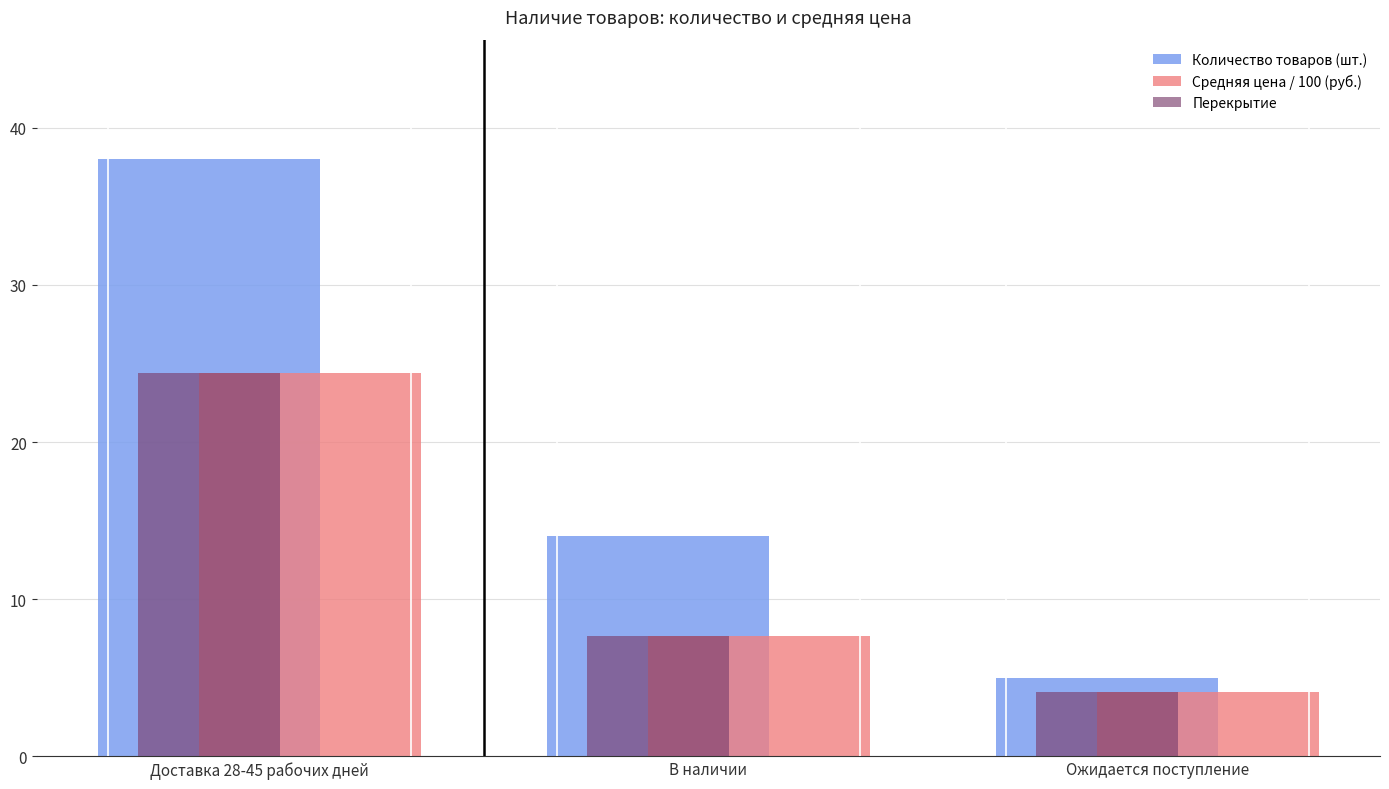

What is the sum of the Количество товаров (шт.) values at Доставка 28-45 рабочих дней and В наличии?

52.0